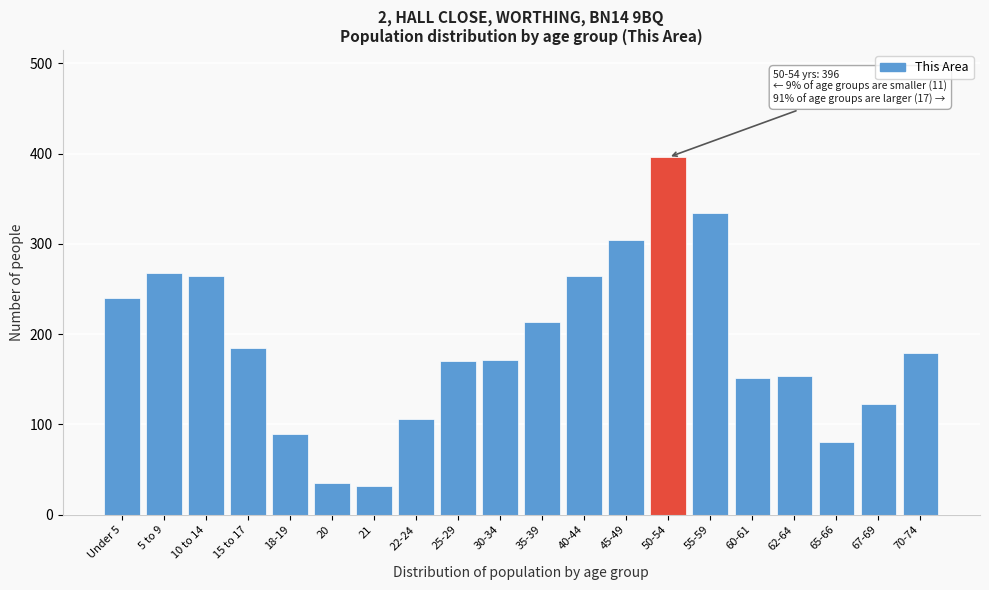

What is the value of the 15th bar from the left?

334